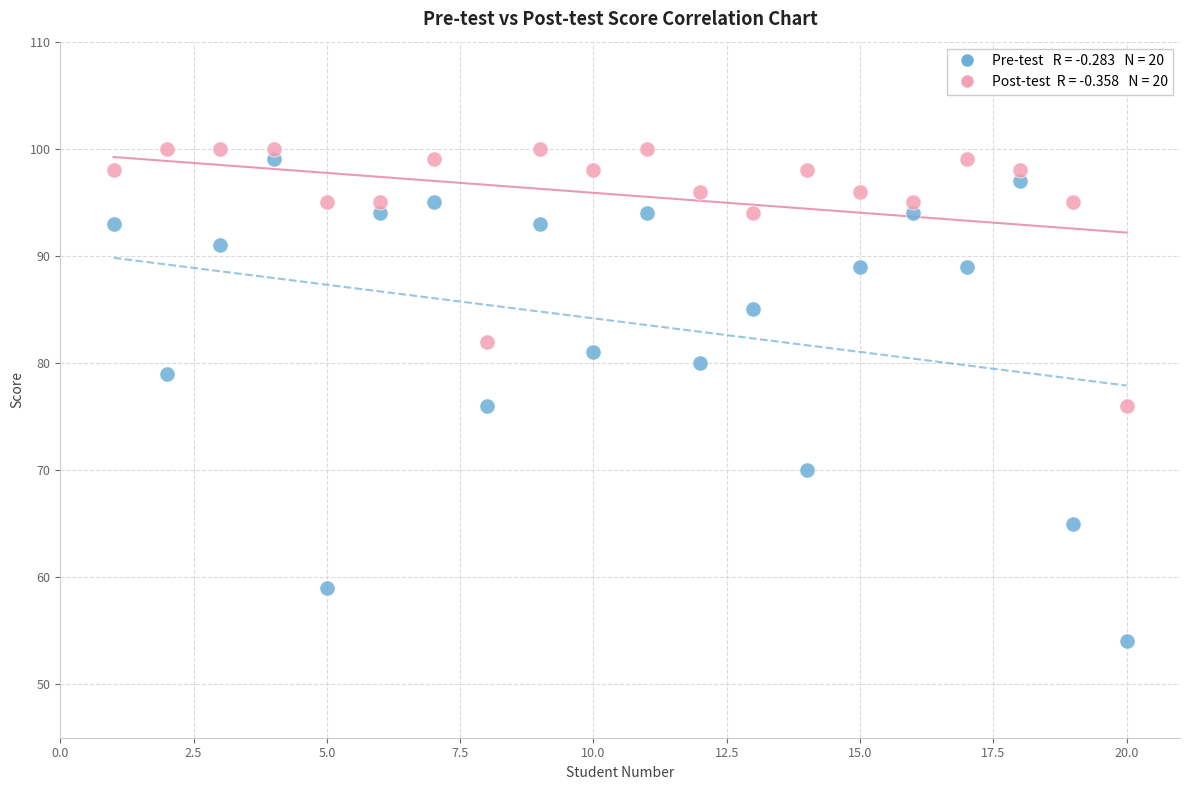

Across all data points, what is the range of Y values (max minus min)?

46